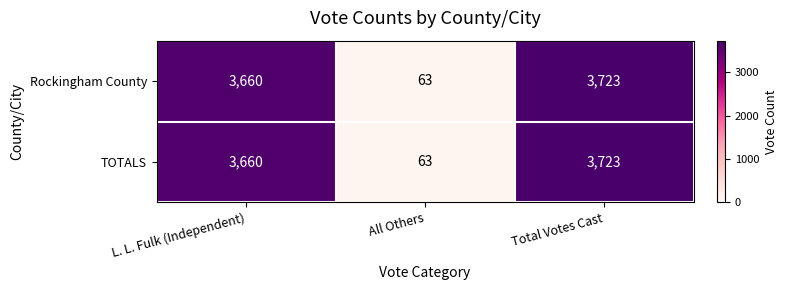

The value of TOTALS at Total Votes Cast is 3723. True or false?

True